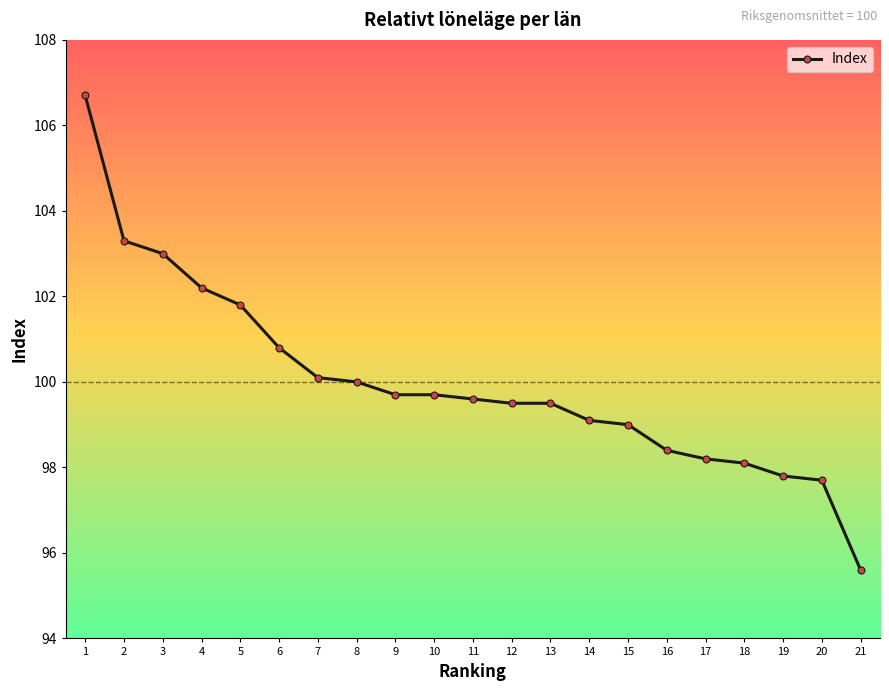

Is this an area chart (filled region under the line)?

No